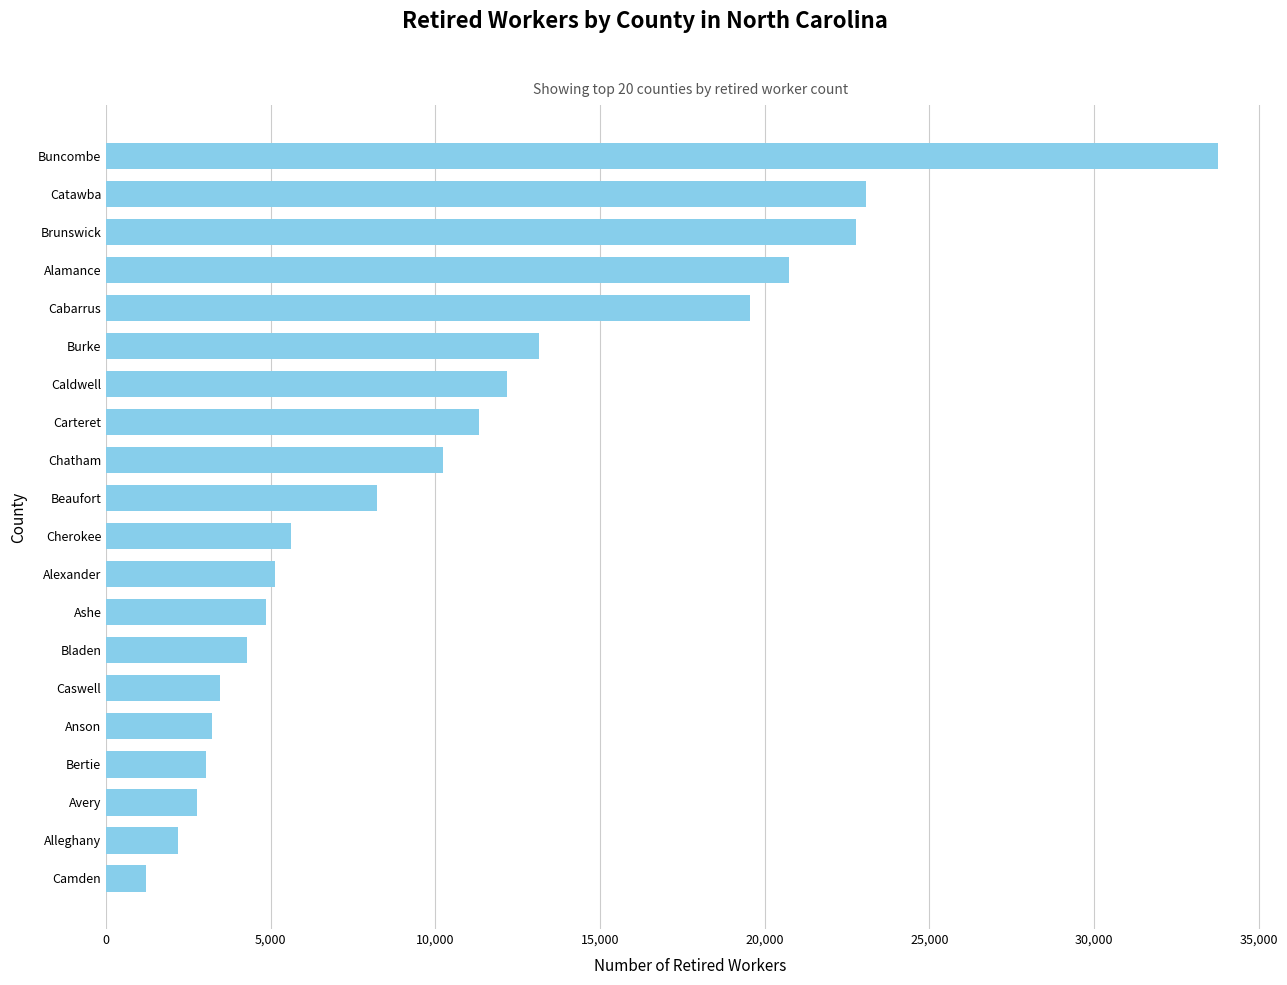

Reading top to bottom, transcribe all the data shown in this chart.

Buncombe=33780	Catawba=23065	Brunswick=22760	Alamance=20735	Cabarrus=19540	Burke=13150	Caldwell=12160	Carteret=11310	Chatham=10240	Beaufort=8210	Cherokee=5625	Alexander=5130	Ashe=4855	Bladen=4280	Caswell=3465	Anson=3220	Bertie=3020	Avery=2750	Alleghany=2175	Camden=1210